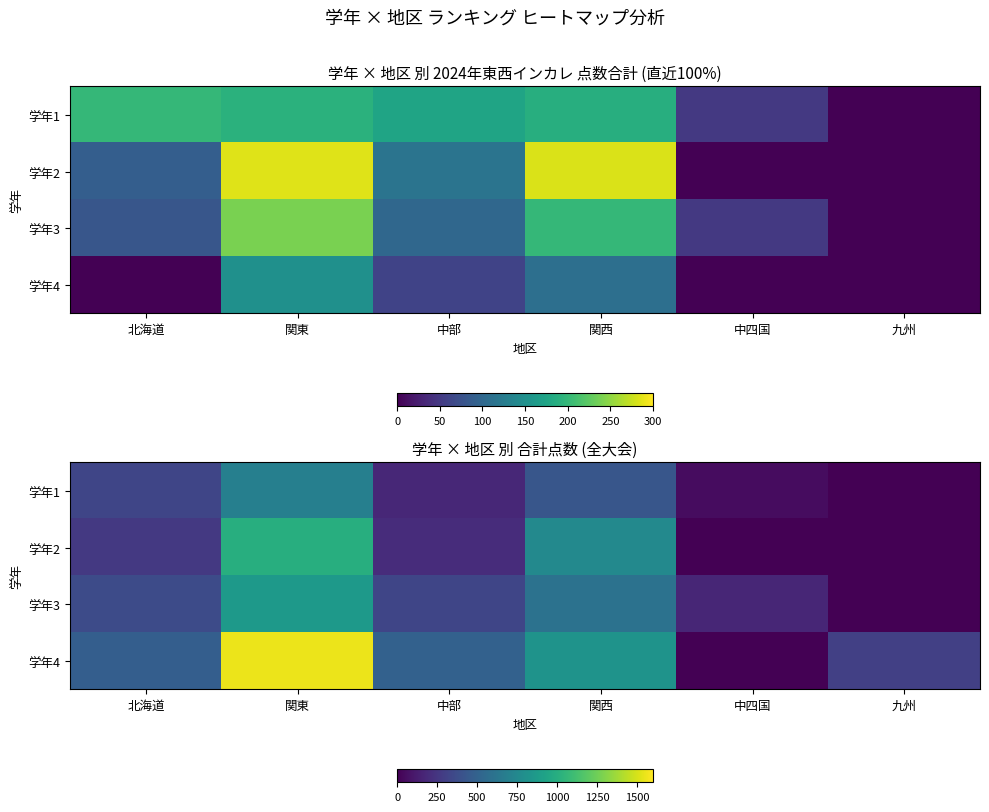

Which series changed the most between 中部 and 関西?

学年2